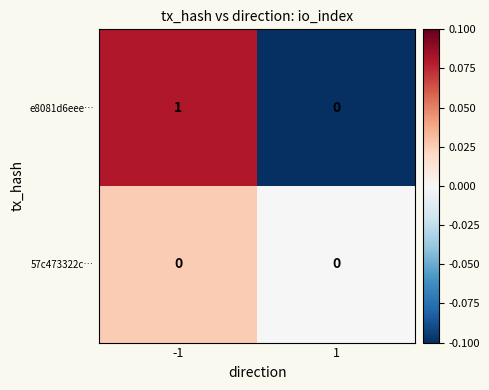

Which series has the largest total across all categories?

e8081d6eee…